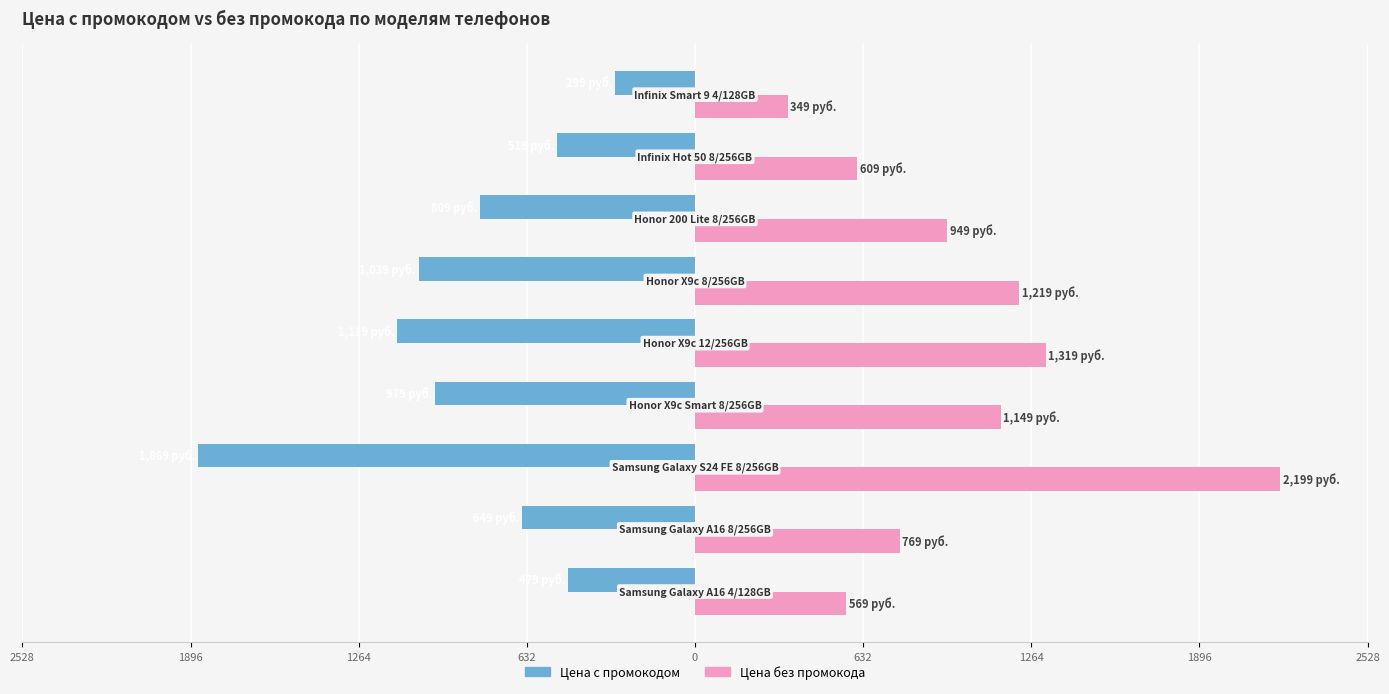

Reading left to right, list all the values displayed in this chart.

Цена c промокодом: 2528=-479	1896=-649	1264=-1869	632=-979	0=-1119	632=-1039	1264=-809	1896=-519	2528=-299
Цена без промокода: 2528=569	1896=769	1264=2199	632=1149	0=1319	632=1219	1264=949	1896=609	2528=349